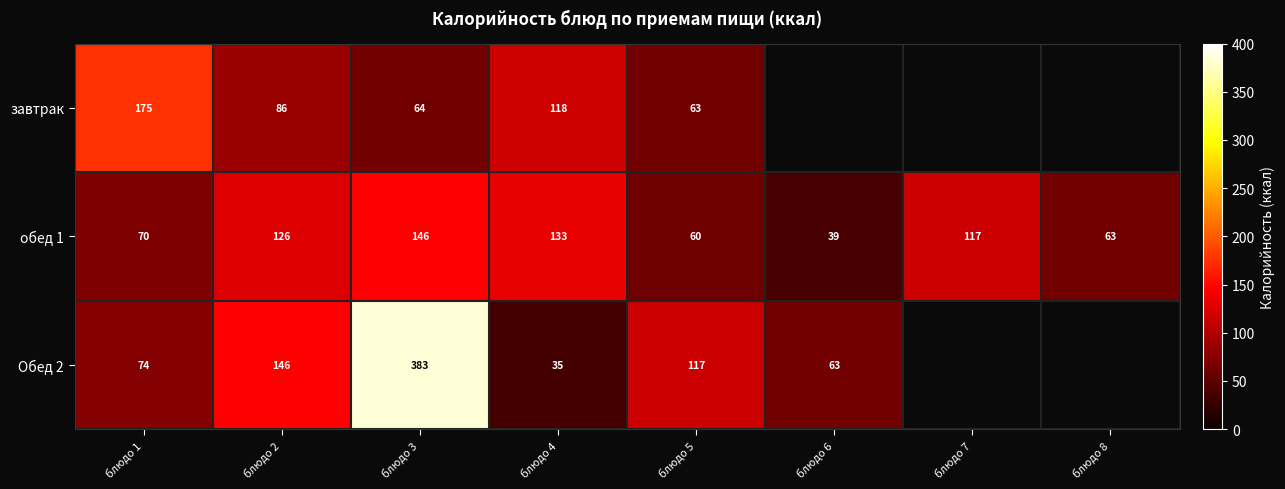

What is the average value of the обед 1 series?

94